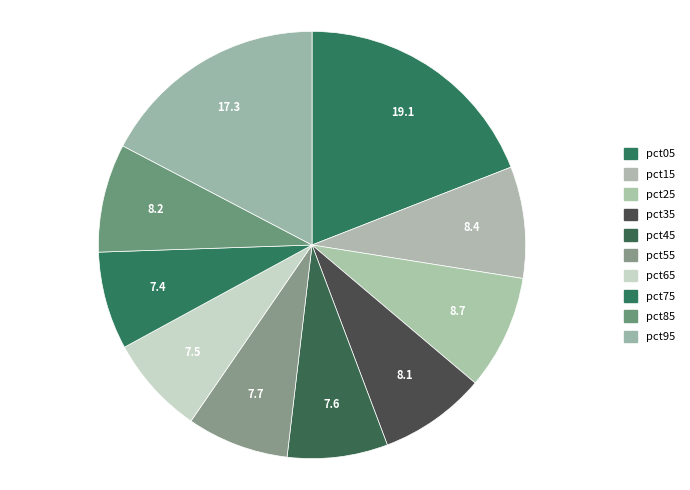

To the nearest percent, what is the difference between the pct85 and pct95 slice percentages?

9%